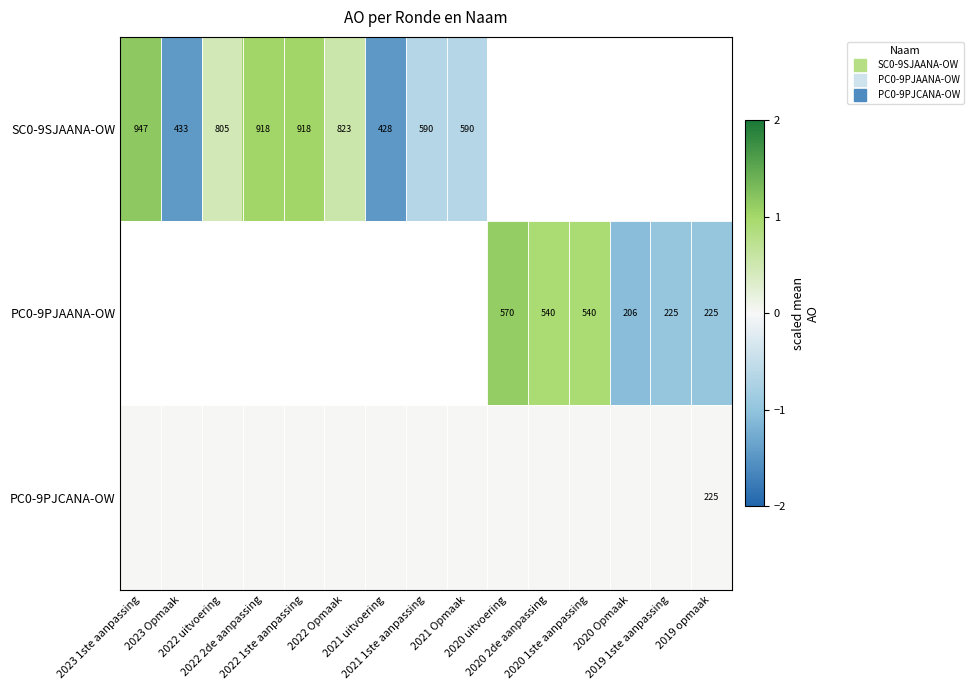

Is it true that PC0-9PJAANA-OW equals -1.1 at 2020 Opmaak?

True